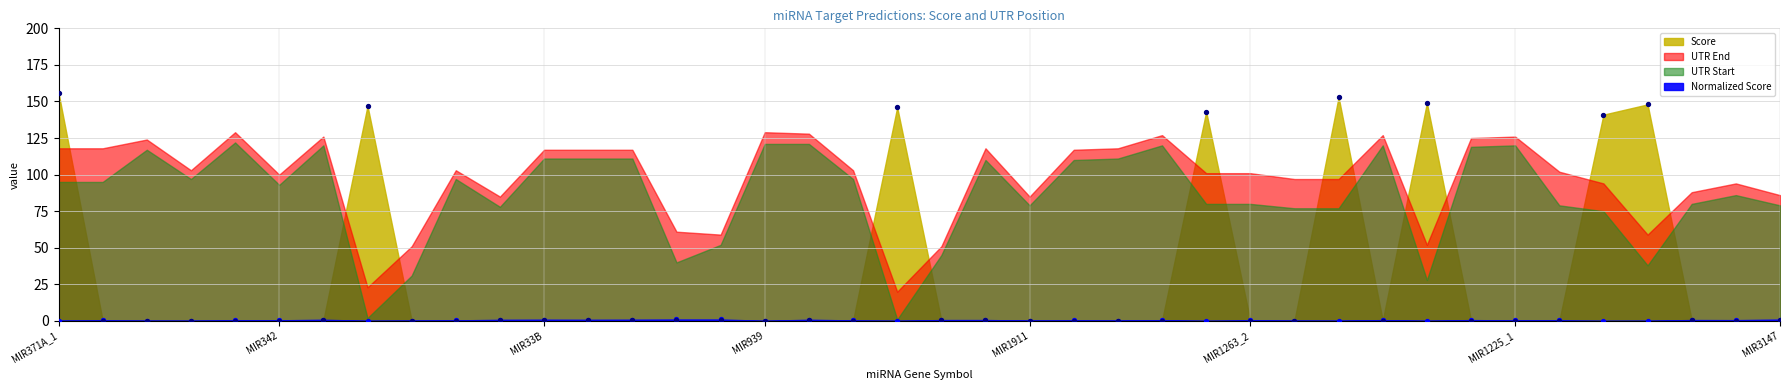

At which category is the sum across all series the highest?

MIR371A_1